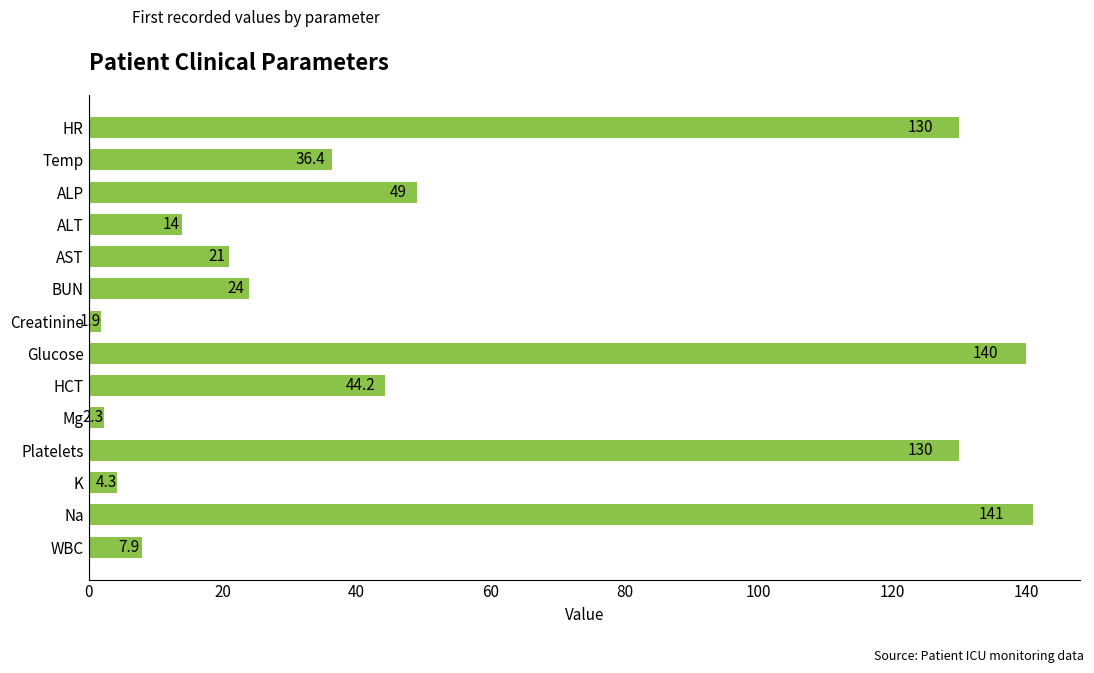

Reading bottom to top, extract all data points from this chart.

WBC=7.9	Na=141.0	K=4.3	Platelets=130.0	Mg=2.3	HCT=44.2	Glucose=140.0	Creatinine=1.9	BUN=24.0	AST=21.0	ALT=14.0	ALP=49.0	Temp=36.4	HR=130.0